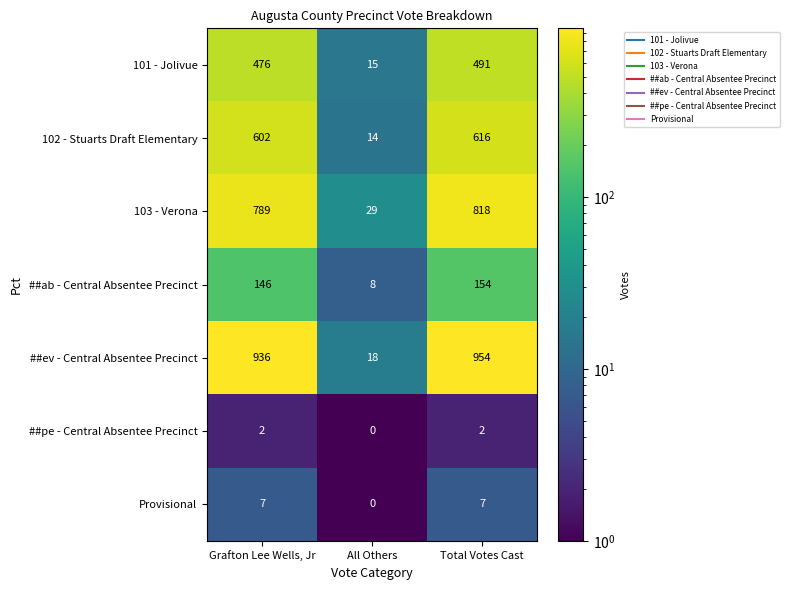

At which category does the chart reach its peak across all series?

Total Votes Cast